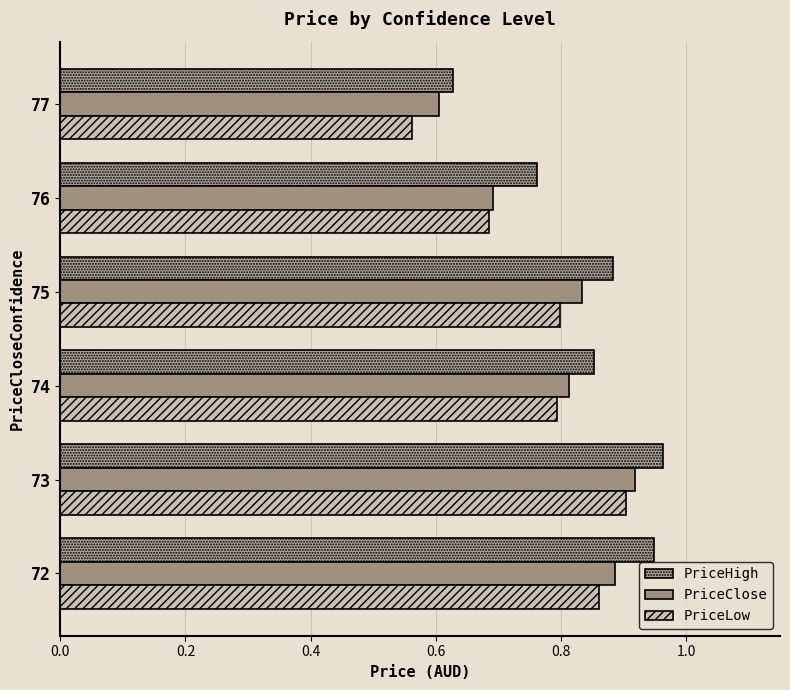

How many categories are shown in the chart?

6